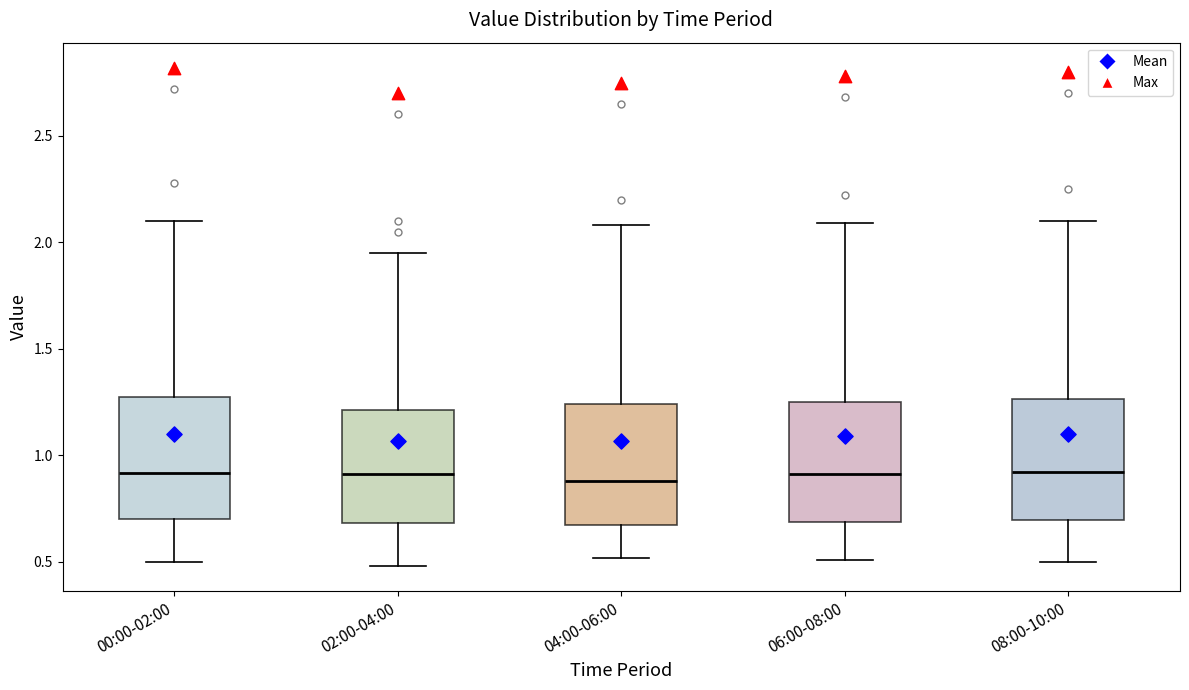

Where is the lower edge of the box for 04:00-06:00 on the y-axis? The values are not printed on the chart, so give them approximately, as read against the axis.

0.65